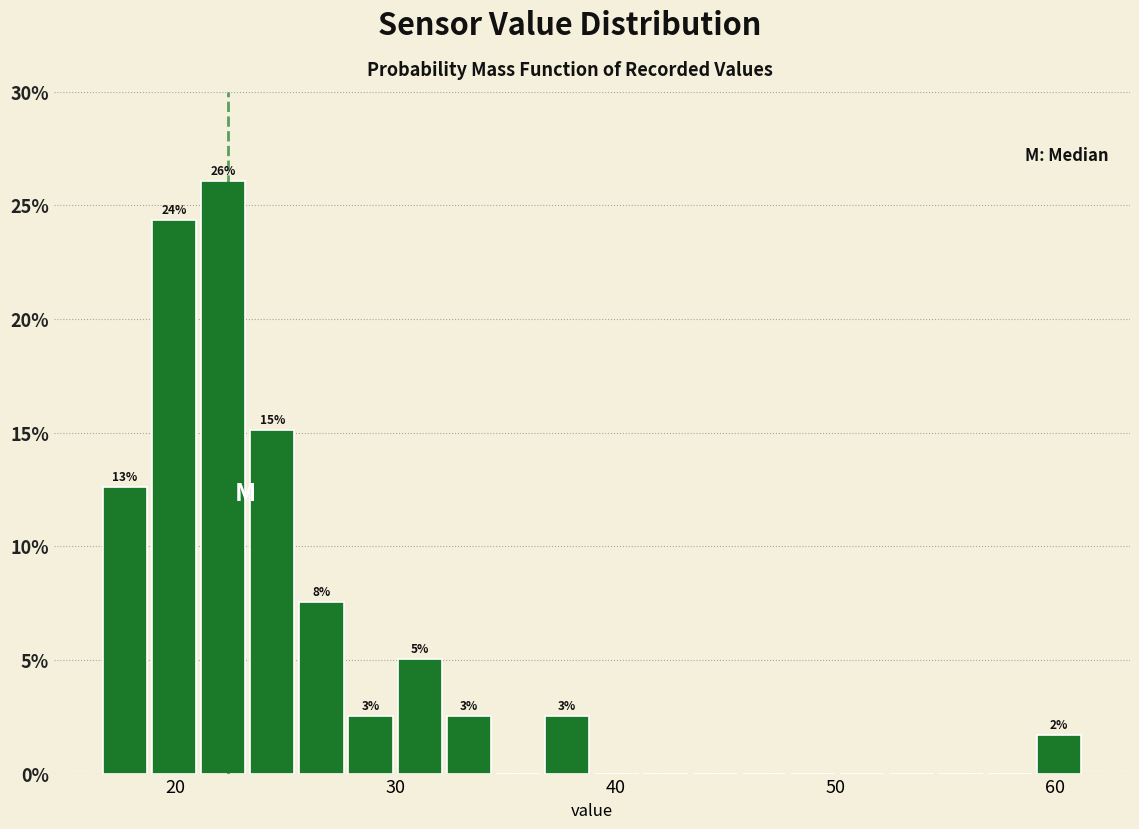

Around what value on the x-axis is the tallest bar? Give the approximate position of its centre, as read against the axis.

22